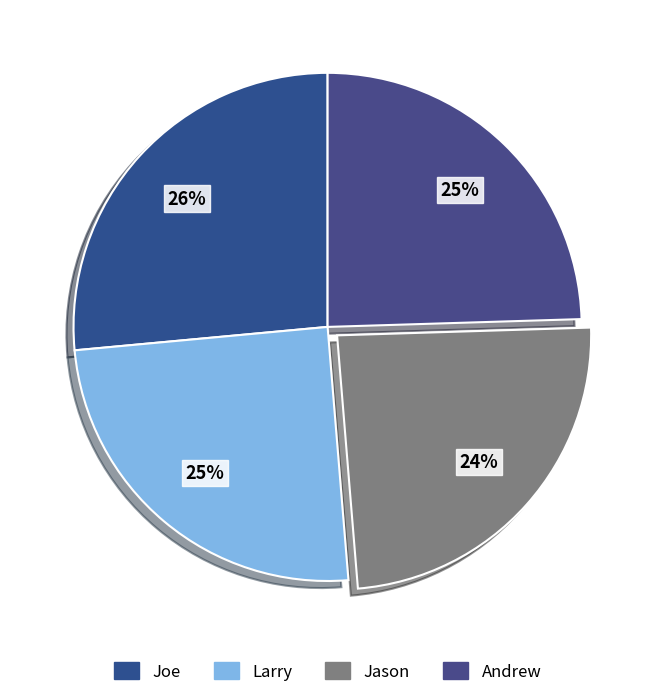

To the nearest percent, what percentage of the pie is Joe?

26%